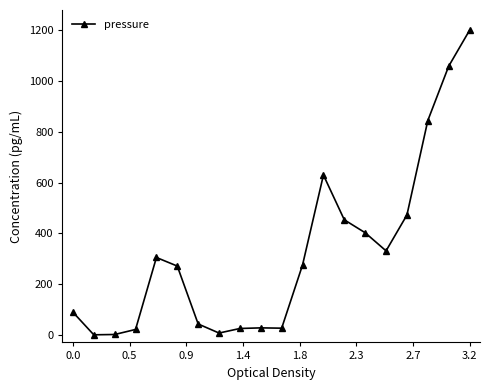

What is the maximum value shown in the chart?

1200.0